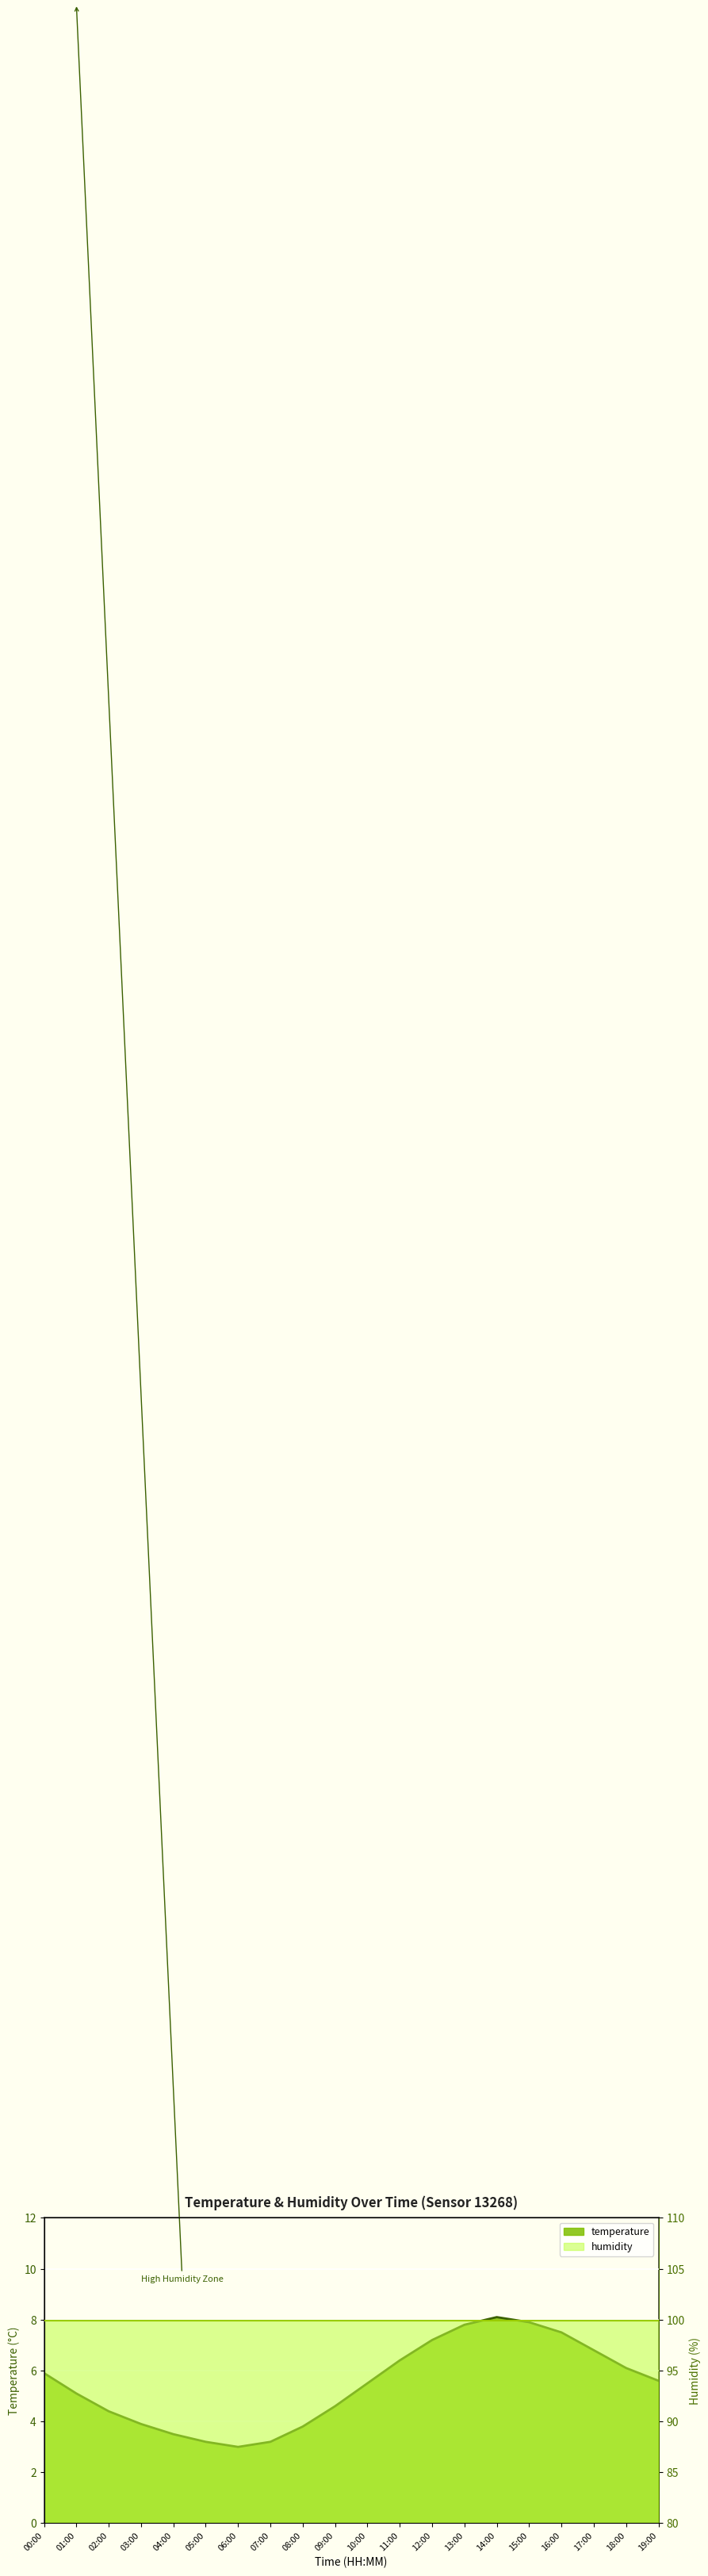

The value at 14:00 is 10.6. True or false?

False